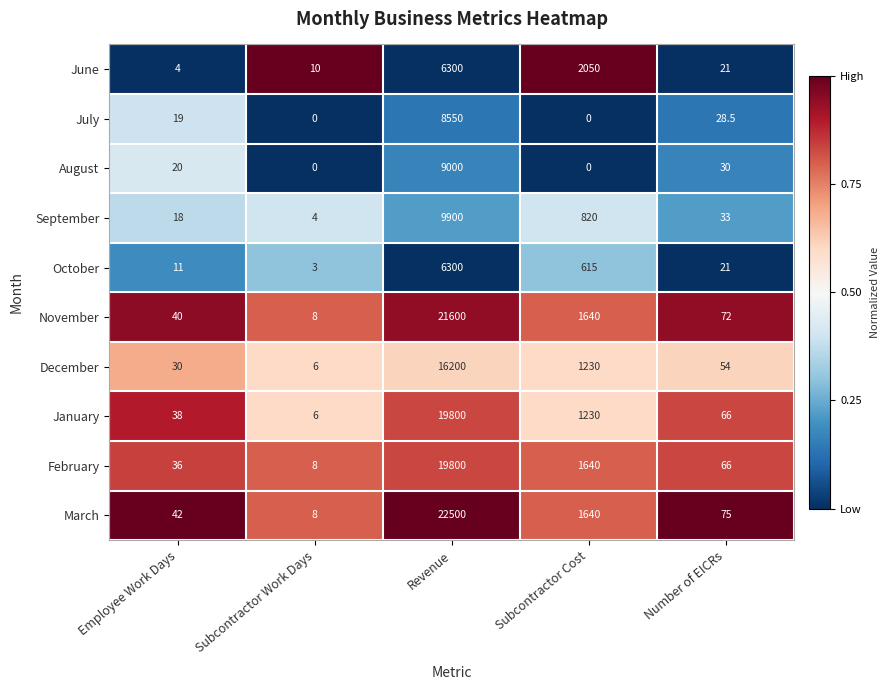

The value of June at Subcontractor Work Days is 13.2. True or false?

False